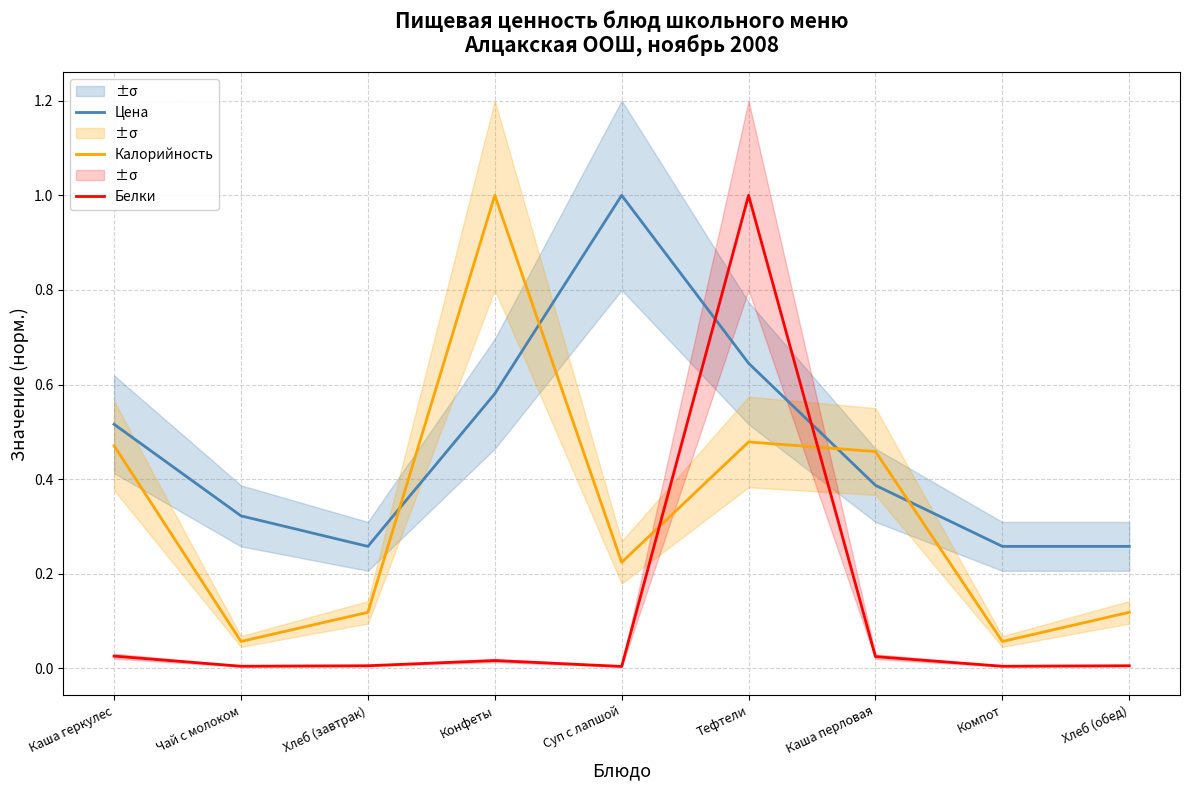

The value of Калорийность at Каша геркулес is 0.8. True or false?

False